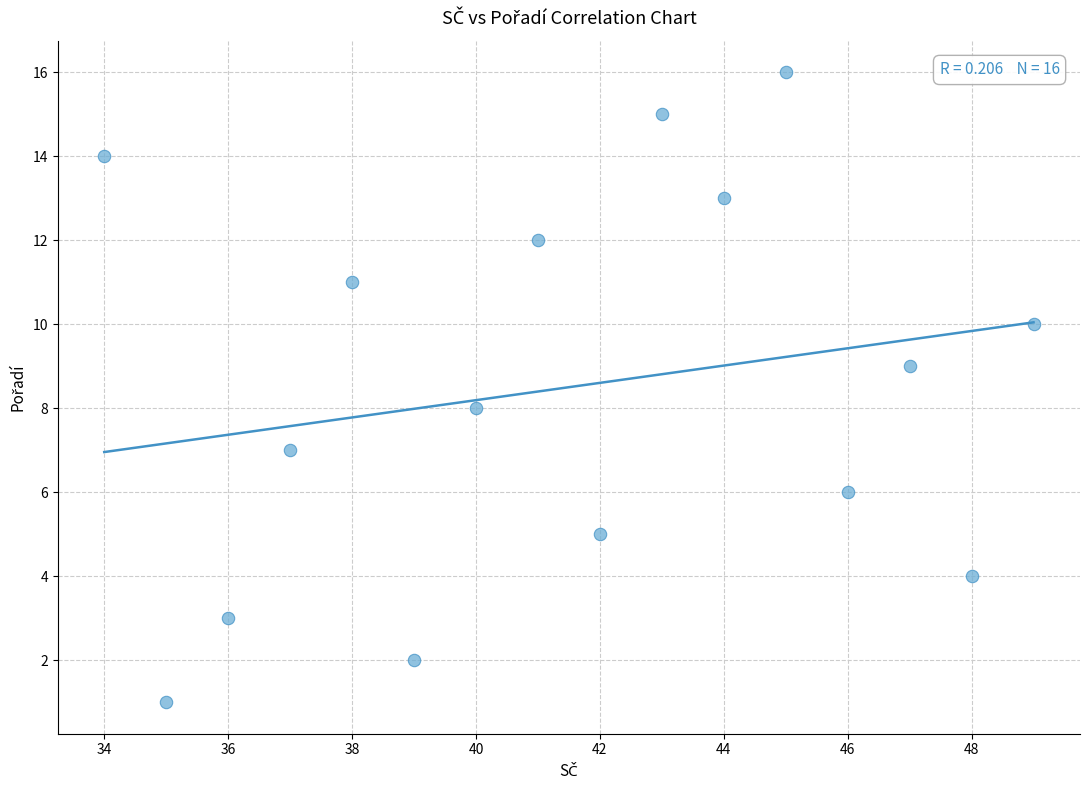

What is the range of X values (max minus min)?

15